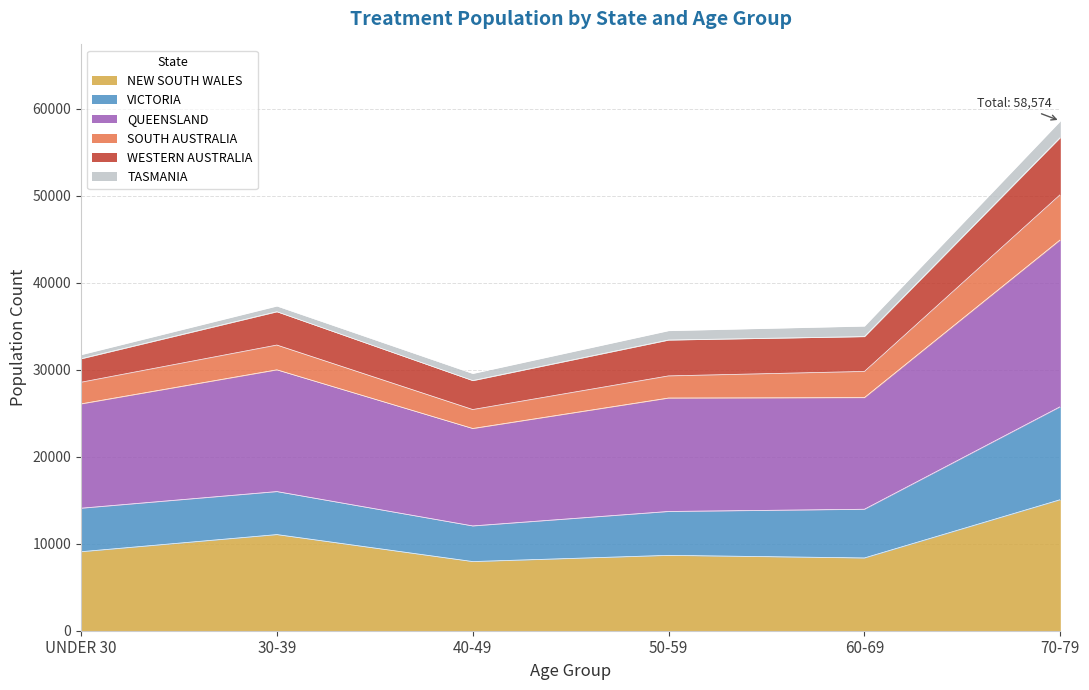

At which category is the sum across all series the highest?

70-79